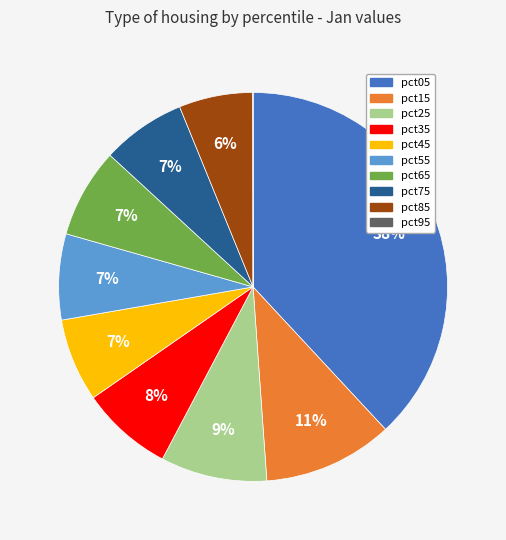

Does pct25 account for over 50% of the chart?

No